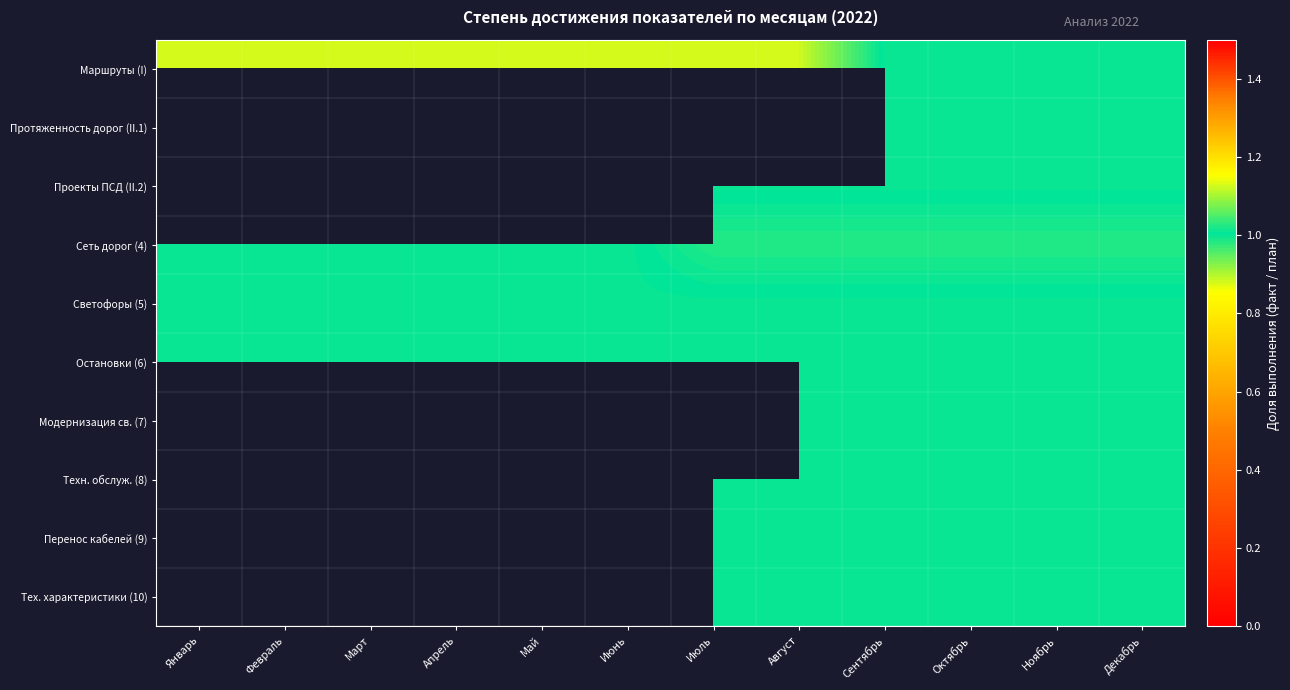

The Остановки (6) series shows 0.6 at Ноябрь. True or false?

False